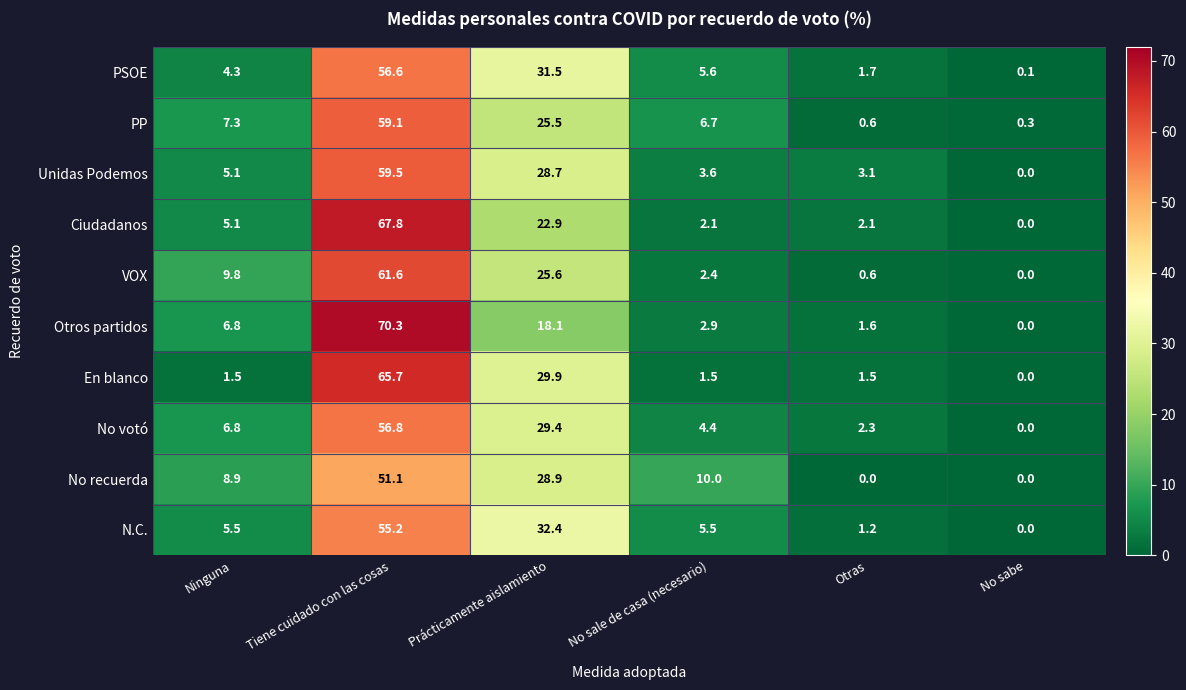

What is the sum of all N.C. values?

99.8